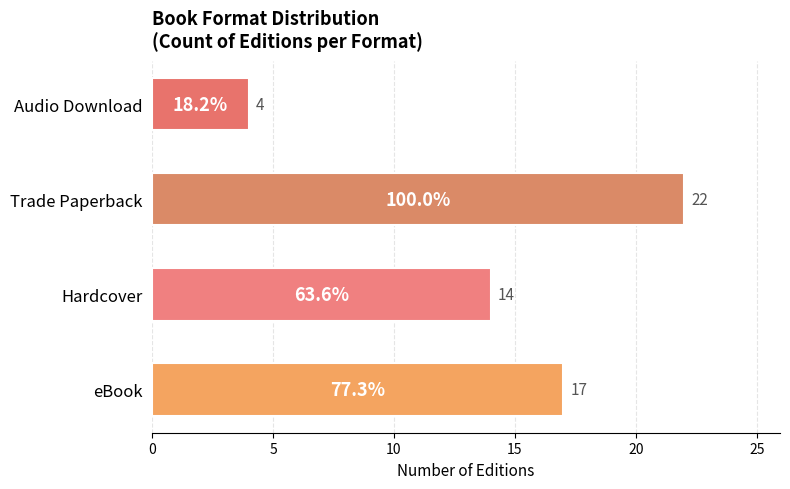

Rank the categories by value from lowest to highest.

Audio Download, Hardcover, eBook, Trade Paperback